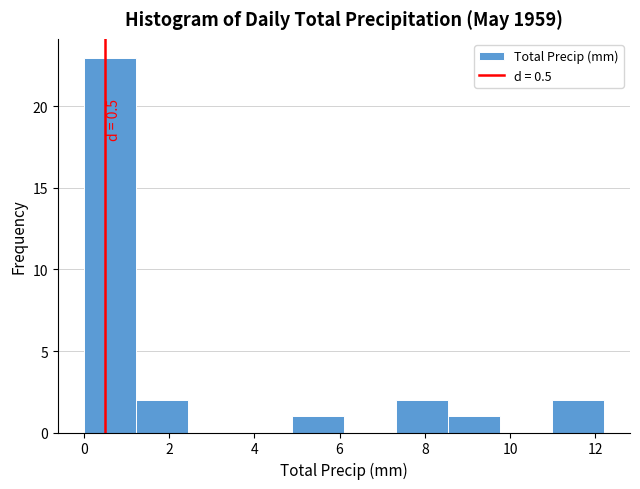

Which range on the x-axis has the tallest bar?

0.00 to 1.22